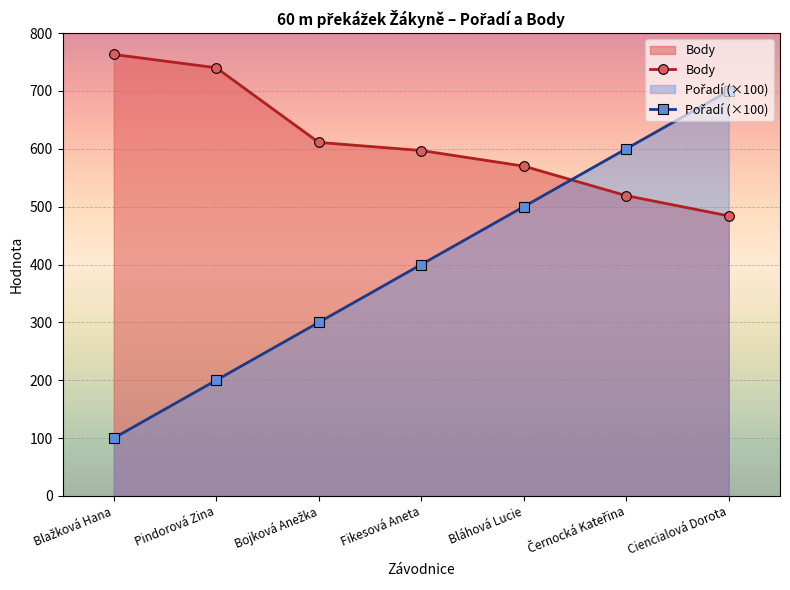

At Černocká Kateřina, list the series in order from largest to smallest.

Pořadí (×100), Body